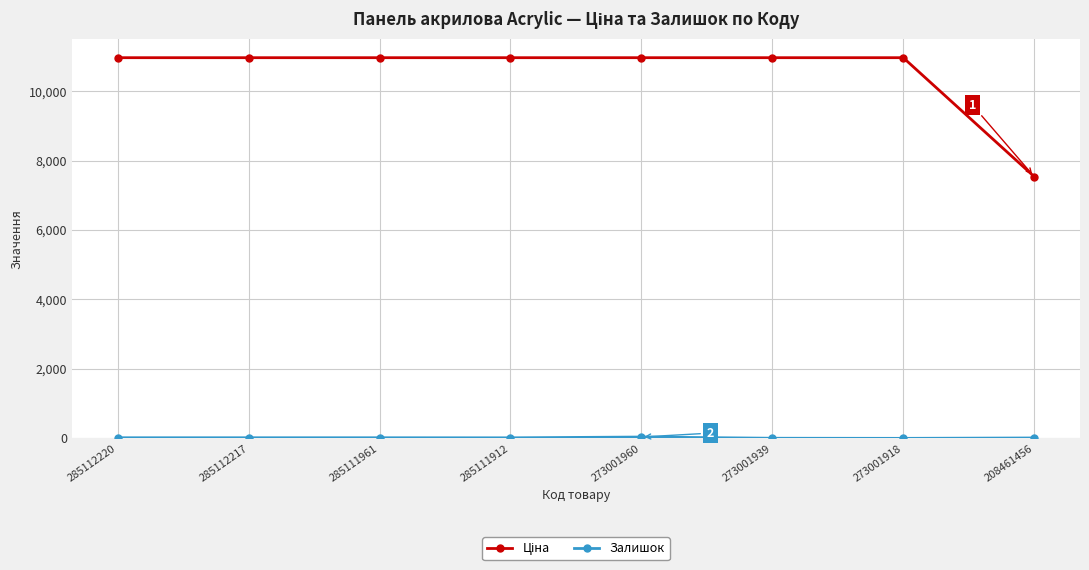

What is the spread (max minus min) of values at 285112220?

10947.4